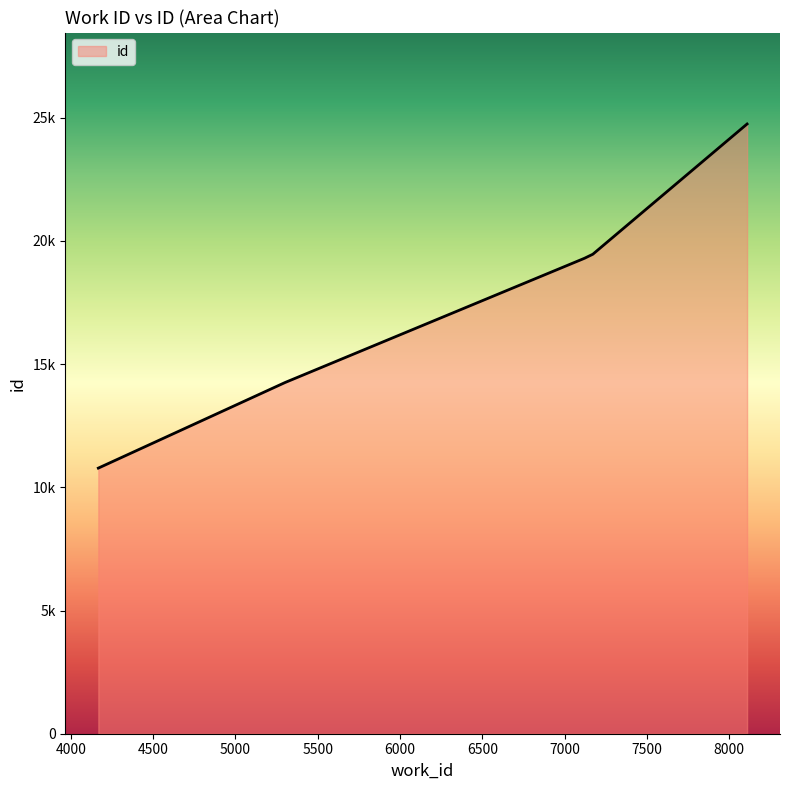

Is this an area chart (filled region under the line)?

Yes